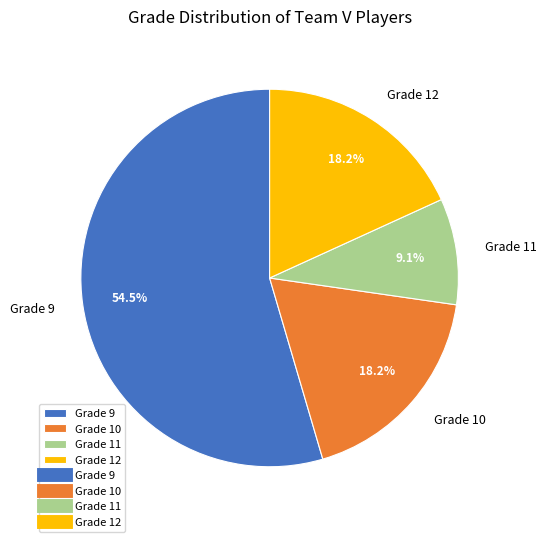

Between Grade 11 and Grade 10, which is larger?

Grade 10